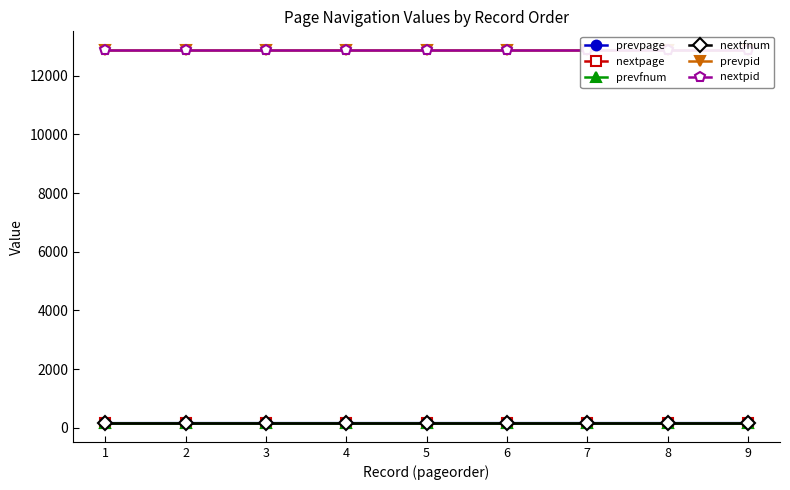

The nextfnum series shows 157 at 8. True or false?

True